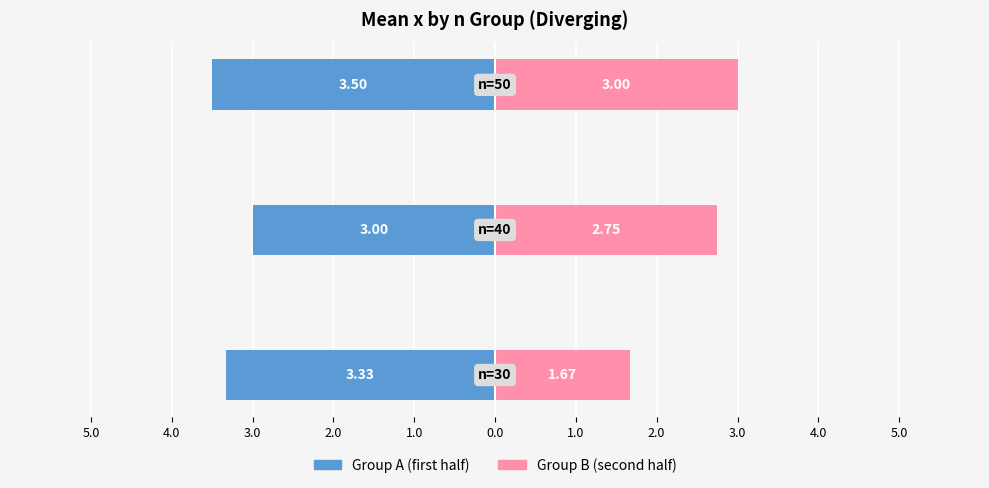

What is the sum of all Group B (second half) values?

7.4